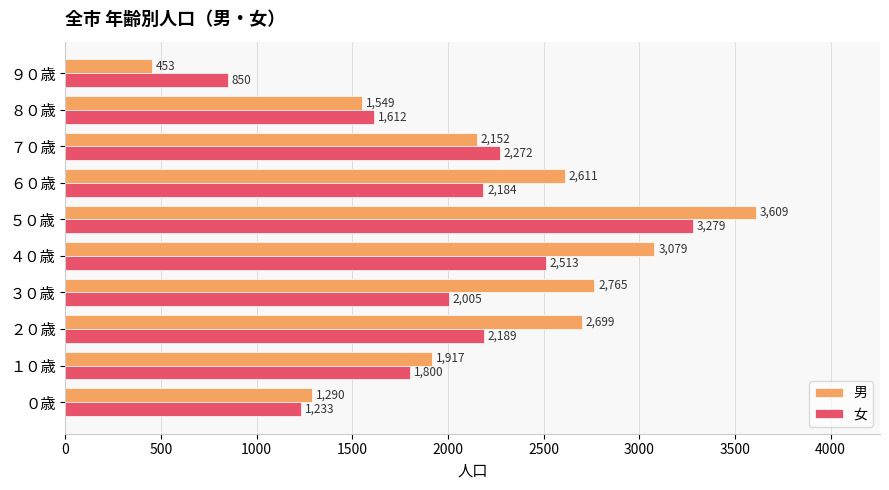

Between ５０歳 and ８０歳, which series saw the biggest shift?

男